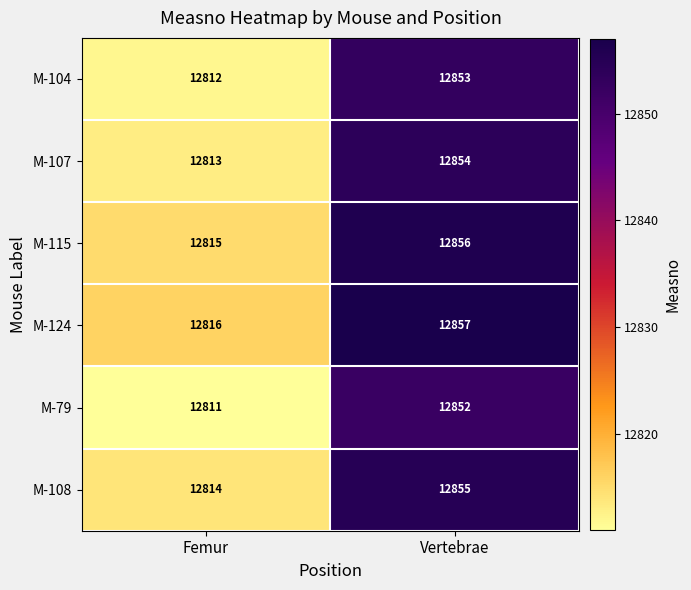

Where is M-104 nearest to the value 12832?

Femur